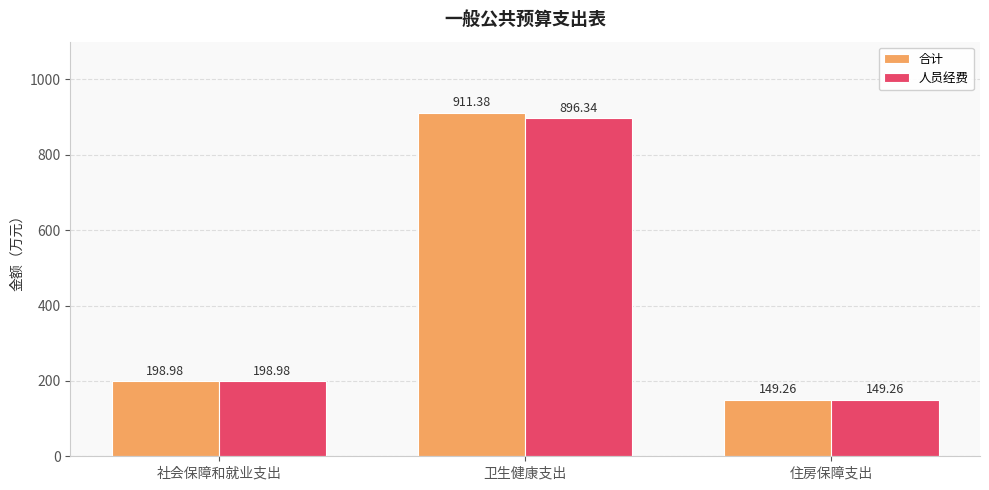

Which series has the largest range (max minus min)?

合计